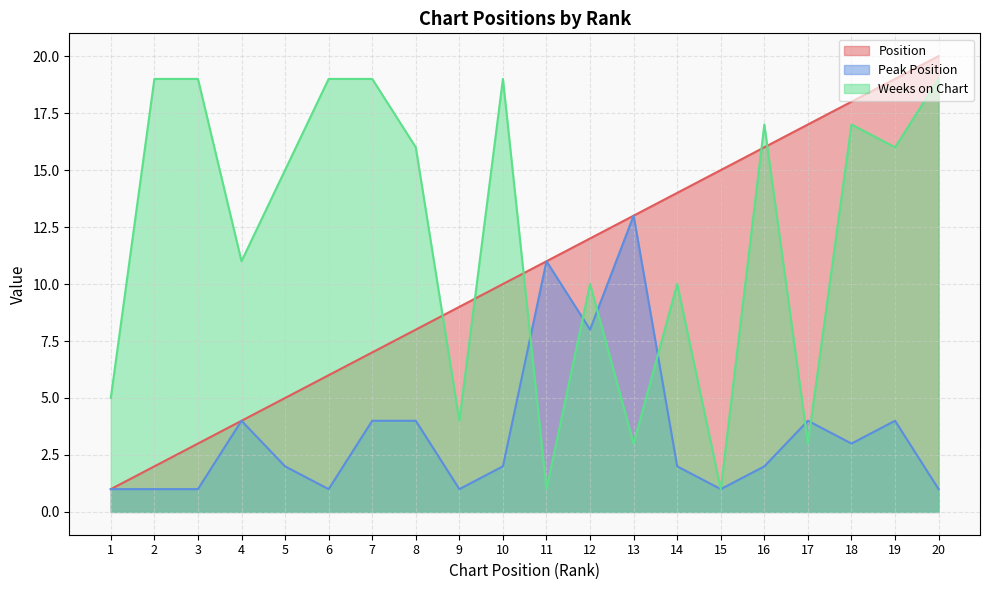

What are all the series names shown in the legend?

Position, Peak Position, Weeks on Chart